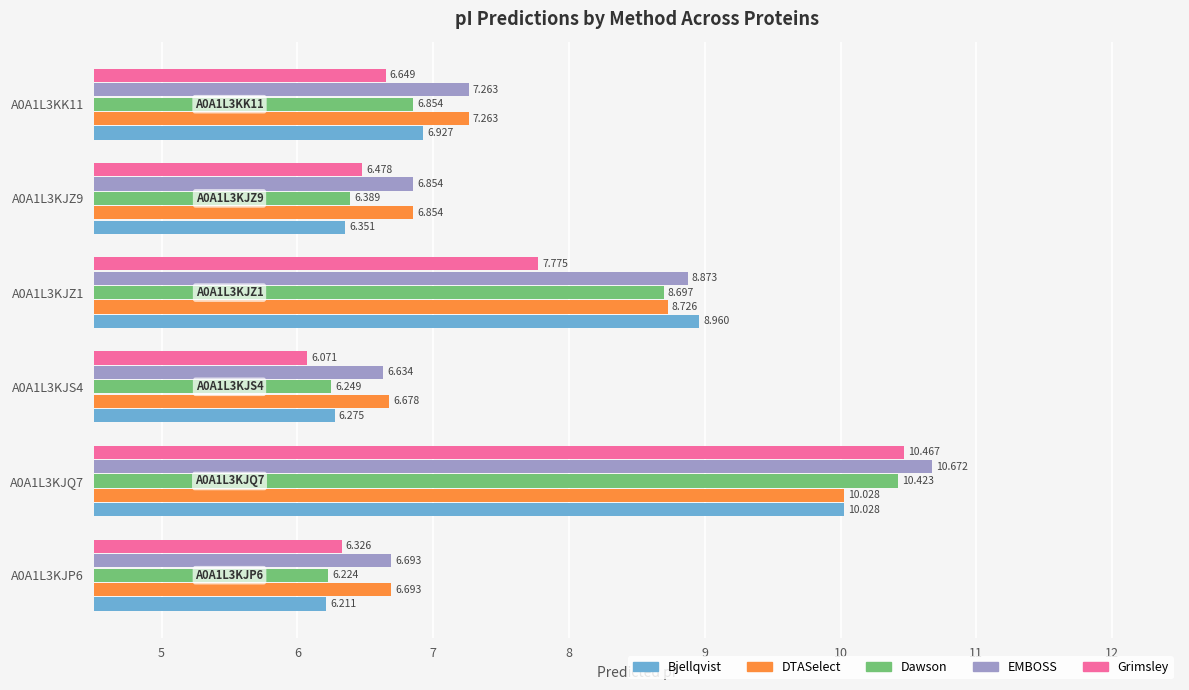

What are all the series names shown in the legend?

Bjellqvist, DTASelect, Dawson, EMBOSS, Grimsley